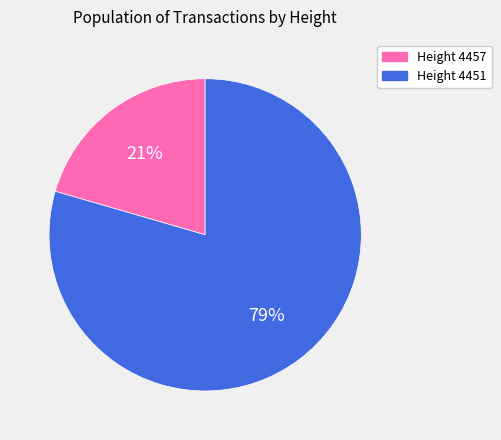

What is the largest slice in the pie chart?

Height 4451